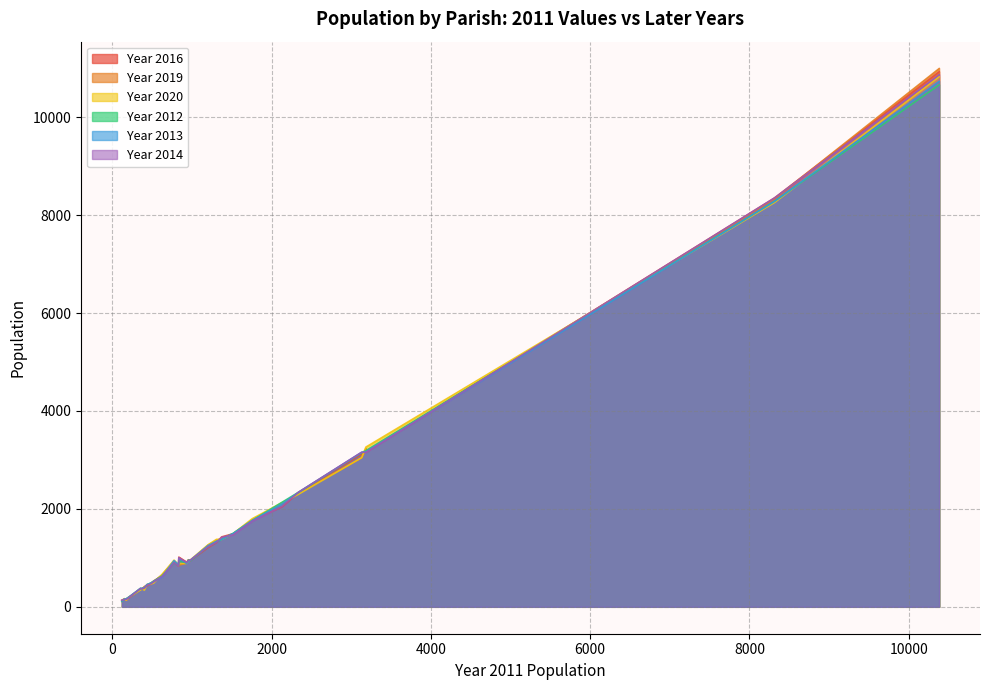

What is the label of the 15th point from the left?

1518